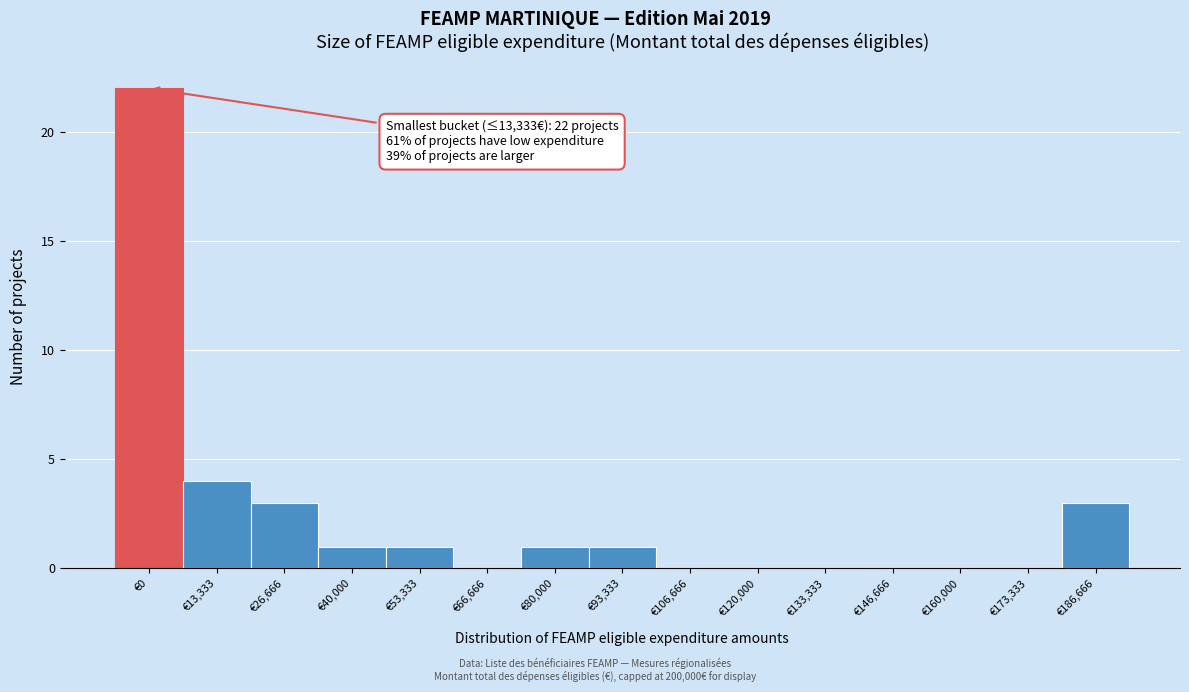

Reading left to right, extract all data points from this chart.

€0=22	€13,333=4	€26,666=3	€40,000=1	€53,333=1	€66,666=0	€80,000=1	€93,333=1	€106,666=0	€120,000=0	€133,333=0	€146,666=0	€160,000=0	€173,333=0	€186,666=3